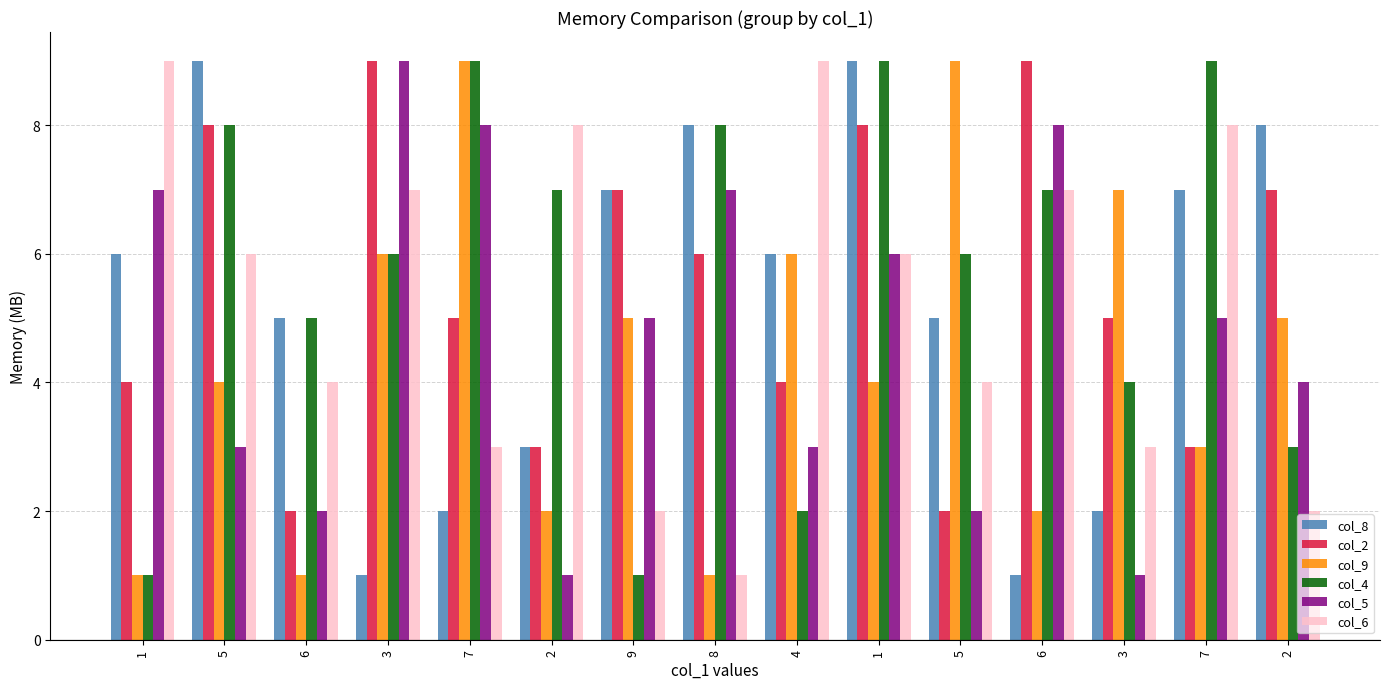

At 2, list the series in order from smallest to largest.

col_5, col_9, col_8, col_2, col_4, col_6